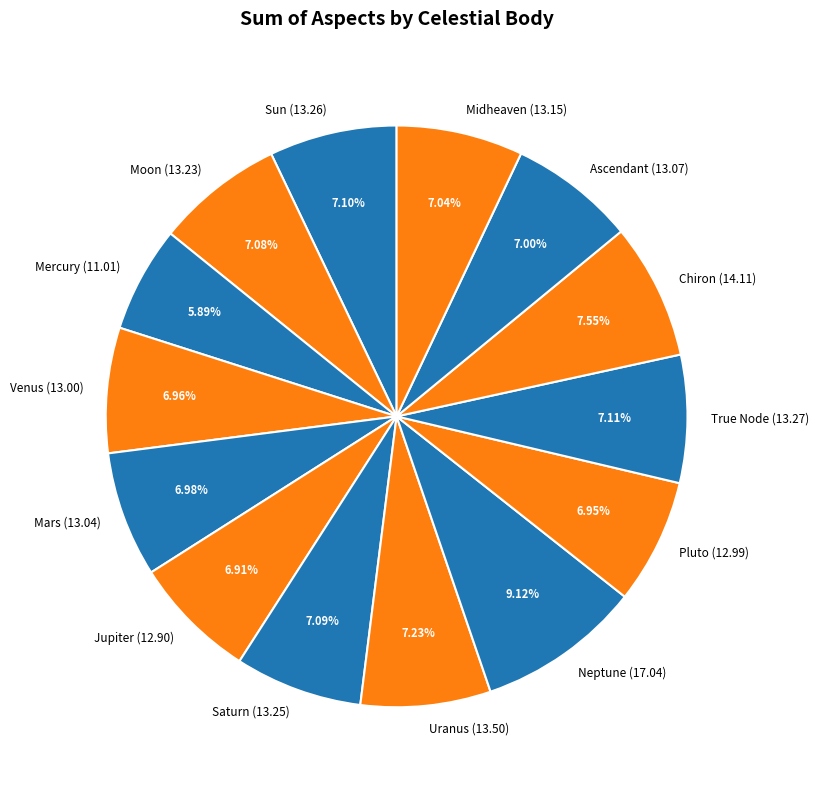

Combined, do Venus (13.00) and Sun (13.26) account for over 50%?

No